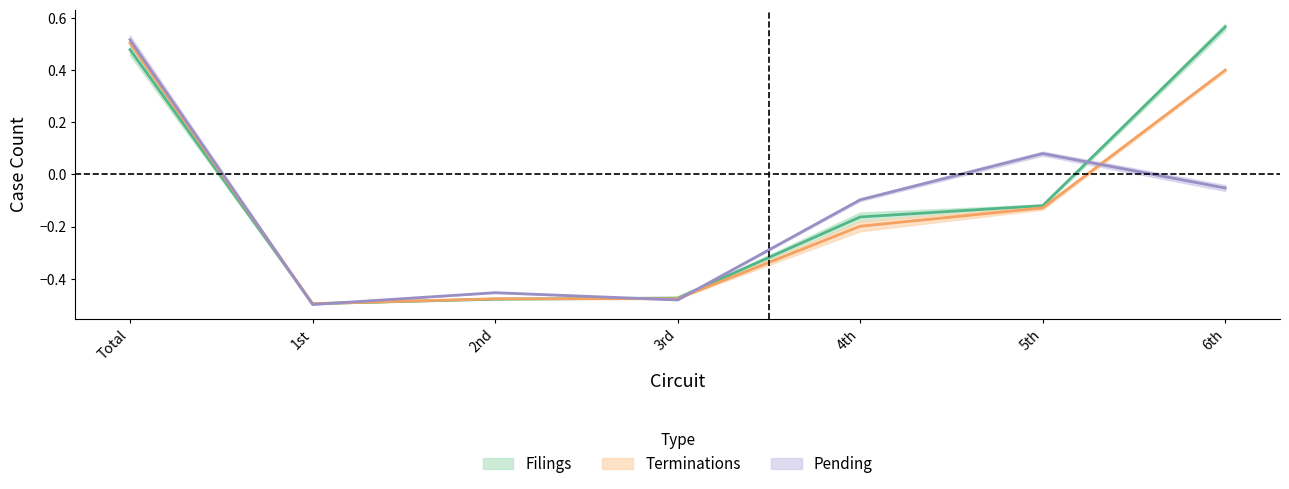

What is the total value across all series at 5th?

-0.2